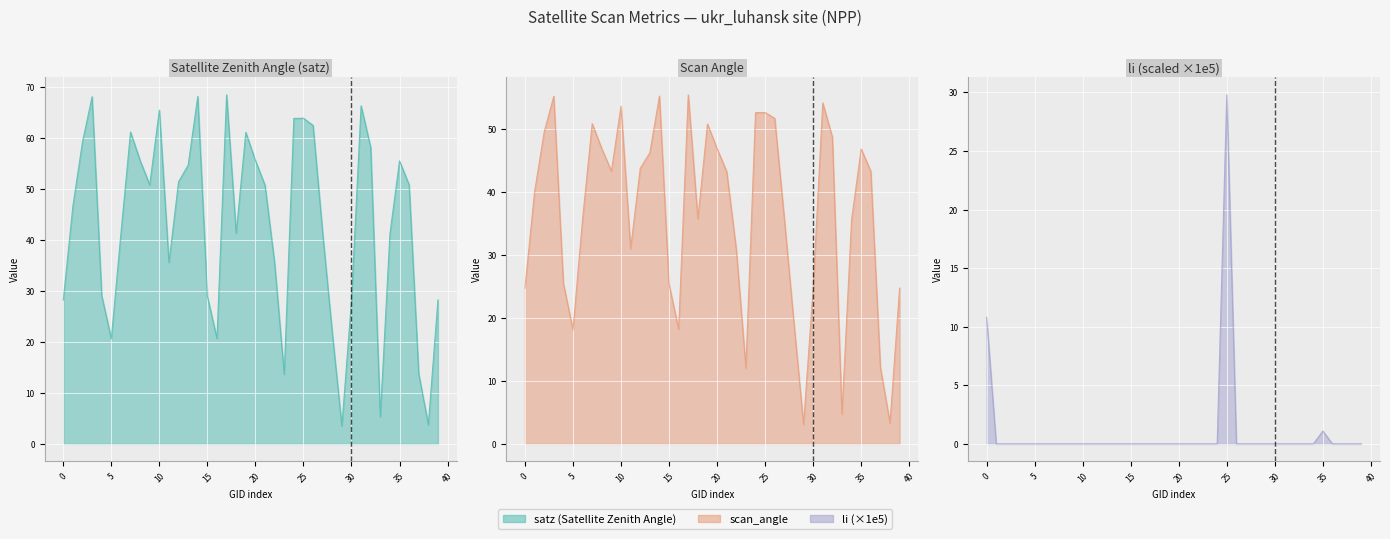

How many data points in scan_angle line are above 43?

20